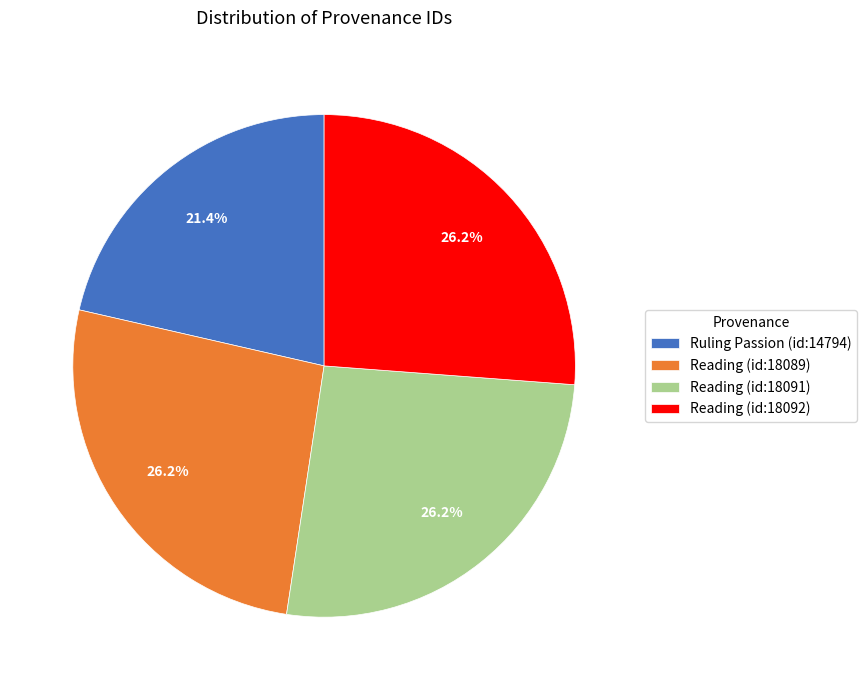

Which category has the smallest portion of the pie?

Ruling Passion (id:14794)